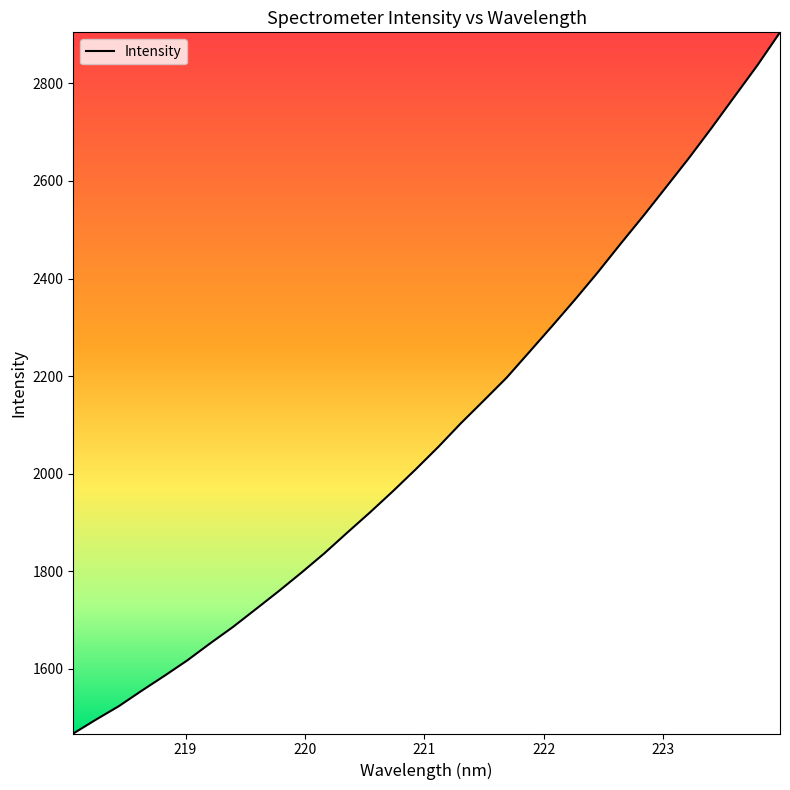

What is the smallest value displayed?

1467.4